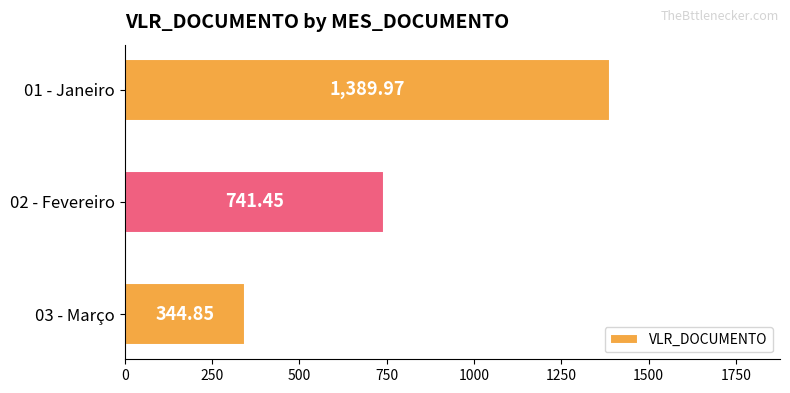

What is the ratio of the value at 02 - Fevereiro to the value at 01 - Janeiro?

0.5